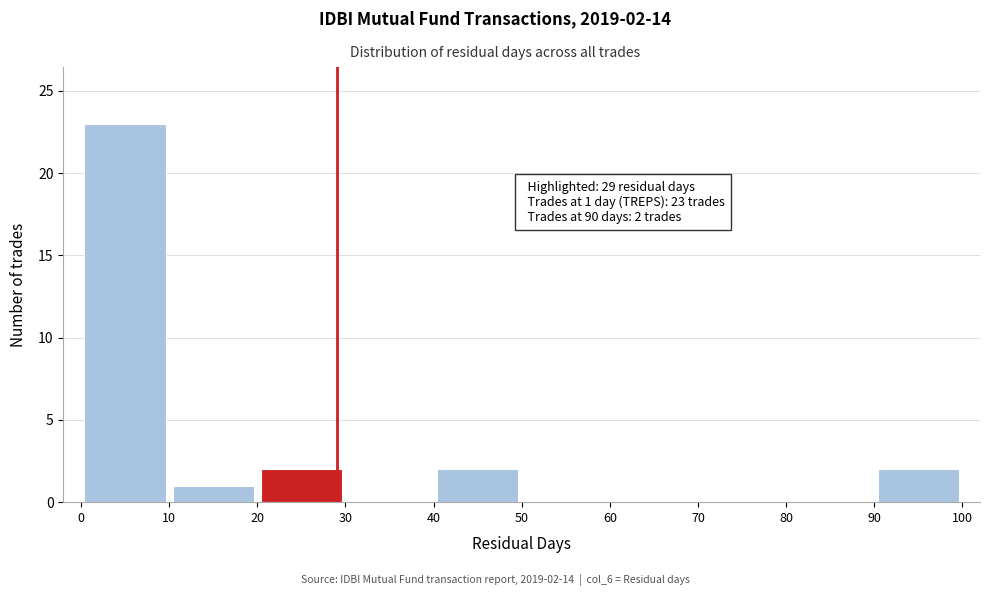

Over which range of the x-axis is the bar tallest?

0 to 10